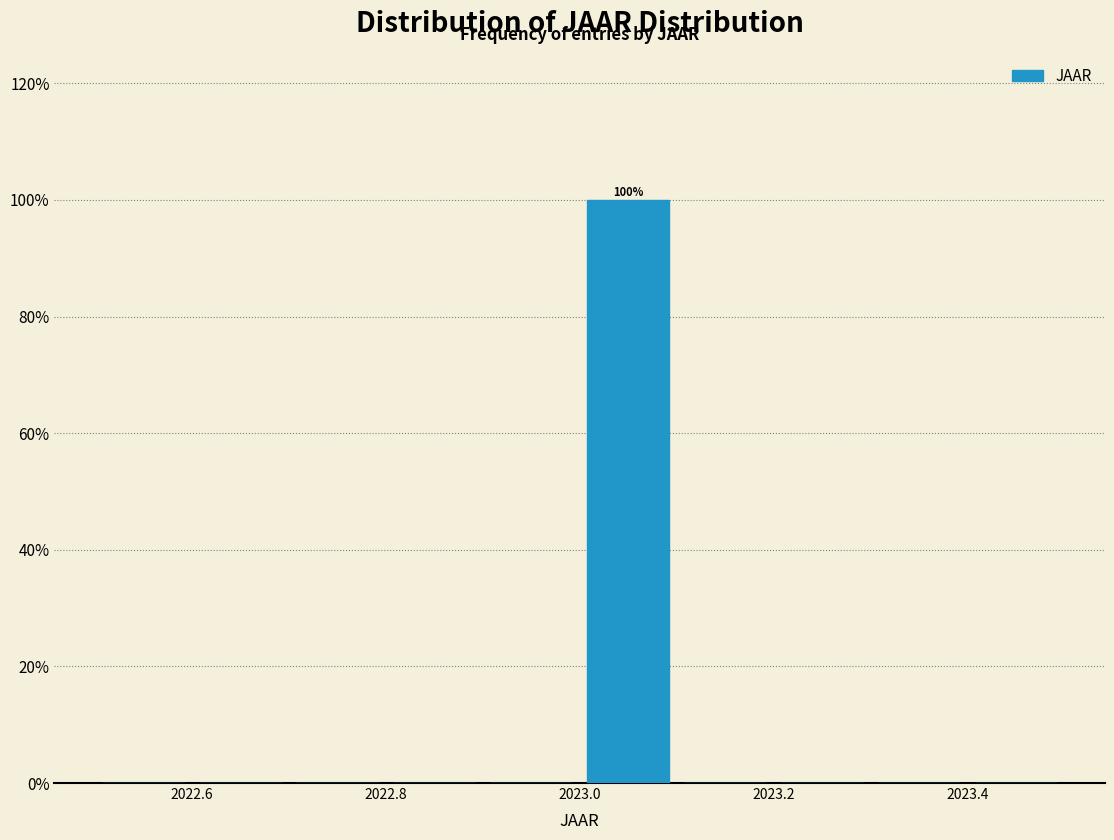

Over which range of the x-axis is the bar tallest?

2023.0 to 2023.1